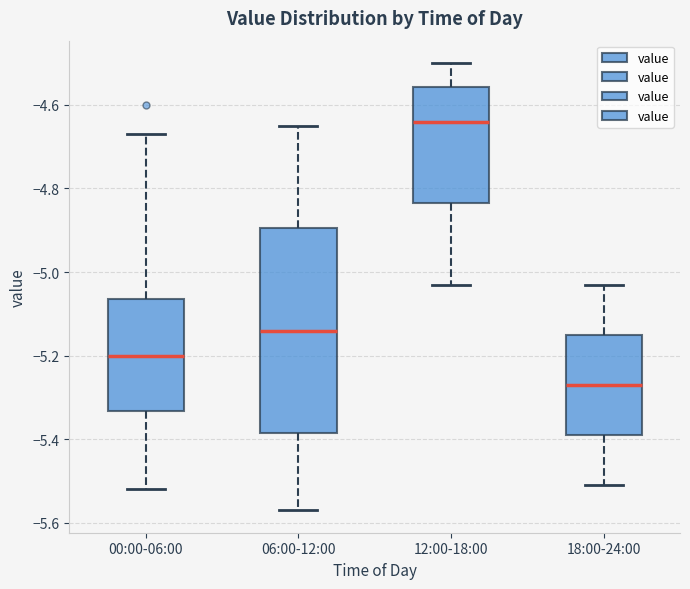

Comparing the boxes themselves (not the whiskers), which one is the tallest?

06:00-12:00